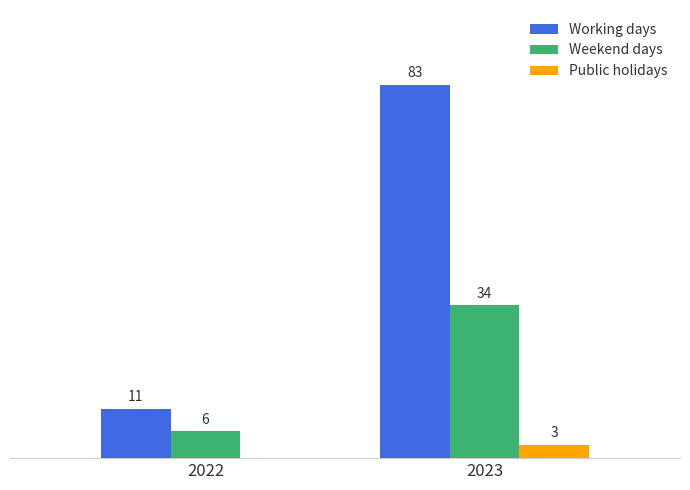

Between 2022 and 2023, which series saw the biggest shift?

Working days